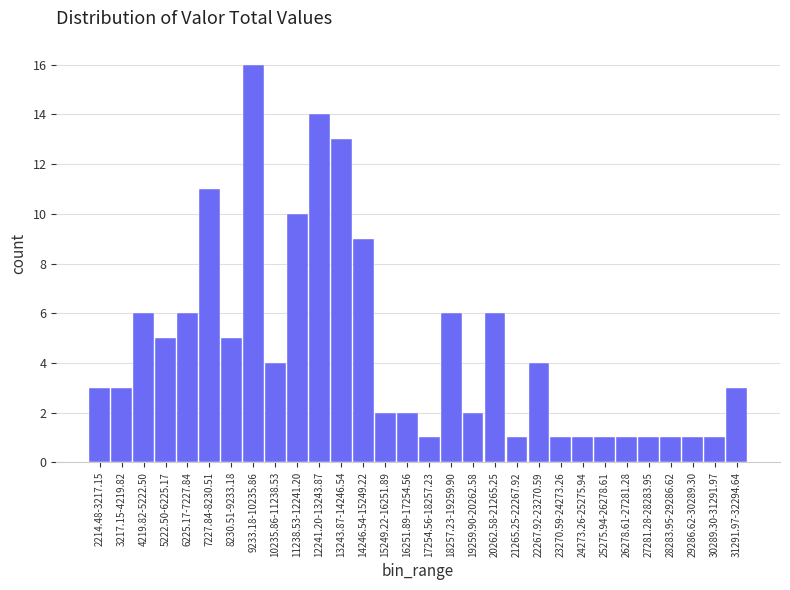

Reading left to right, extract all data points from this chart.

2214.48-3217.15=3	3217.15-4219.82=3	4219.82-5222.50=6	5222.50-6225.17=5	6225.17-7227.84=6	7227.84-8230.51=11	8230.51-9233.18=5	9233.18-10235.86=16	10235.86-11238.53=4	11238.53-12241.20=10	12241.20-13243.87=14	13243.87-14246.54=13	14246.54-15249.22=9	15249.22-16251.89=2	16251.89-17254.56=2	17254.56-18257.23=1	18257.23-19259.90=6	19259.90-20262.58=2	20262.58-21265.25=6	21265.25-22267.92=1	22267.92-23270.59=4	23270.59-24273.26=1	24273.26-25275.94=1	25275.94-26278.61=1	26278.61-27281.28=1	27281.28-28283.95=1	28283.95-29286.62=1	29286.62-30289.30=1	30289.30-31291.97=1	31291.97-32294.64=3